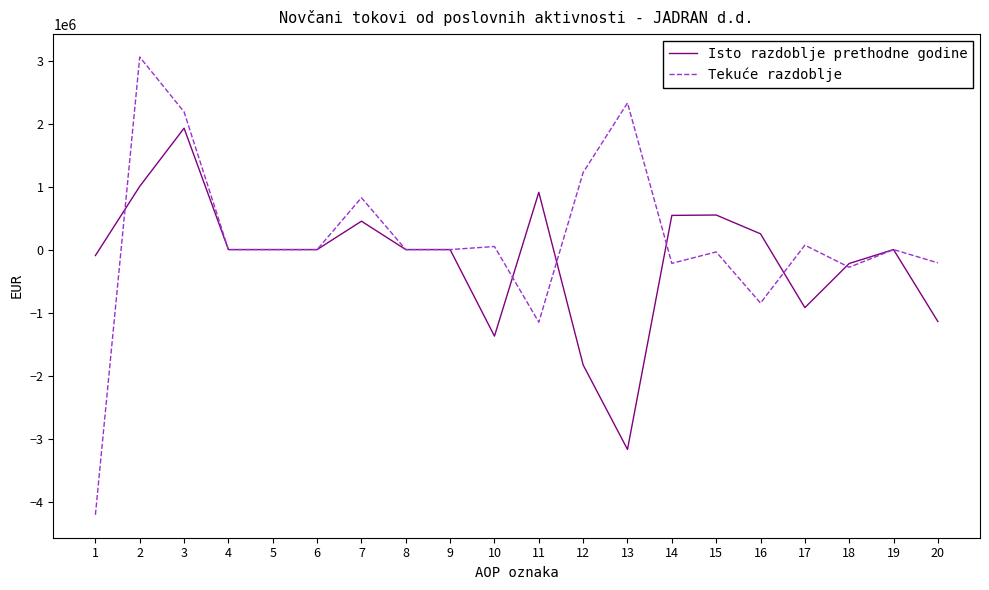

The value of Tekuće razdoblje at 4 is 3177870. True or false?

False